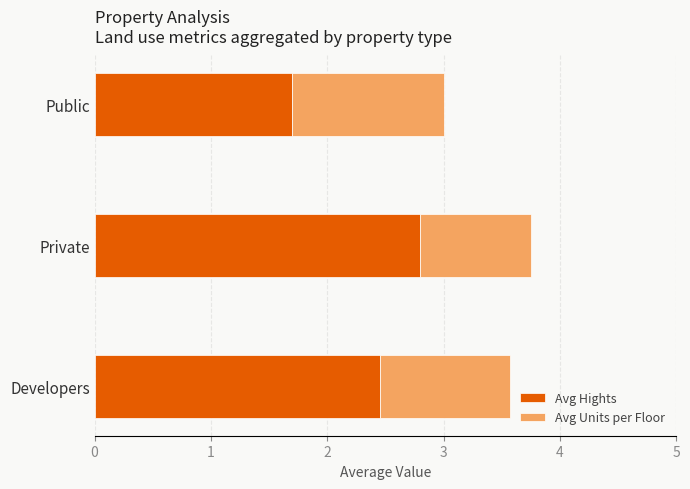

What is the approximate value of Avg Hights at Private?

2.8